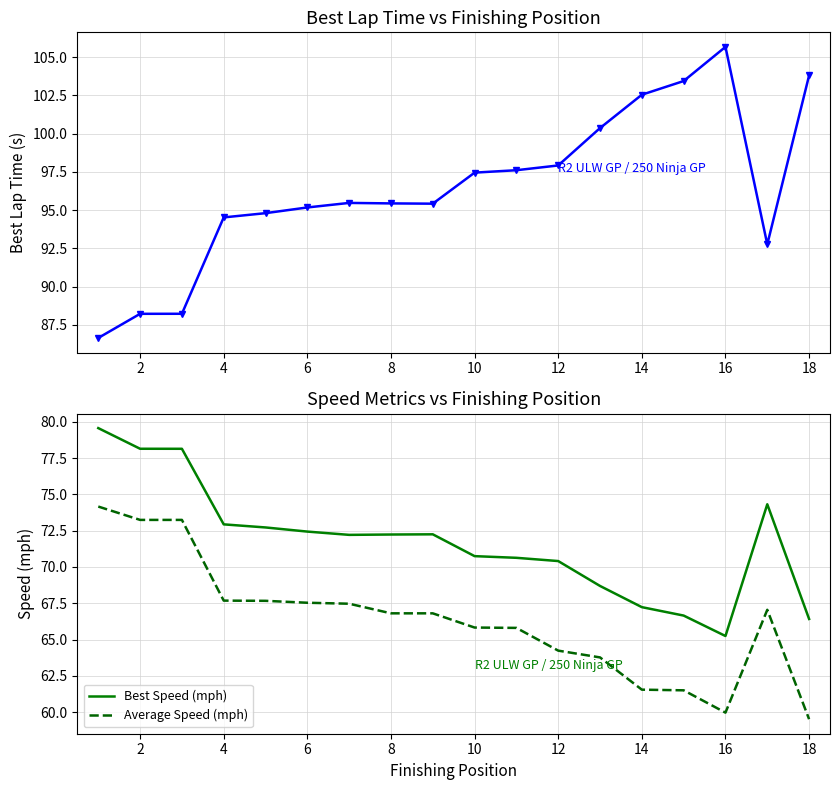

The Average Speed (mph) series shows 60.0 at 16. True or false?

True